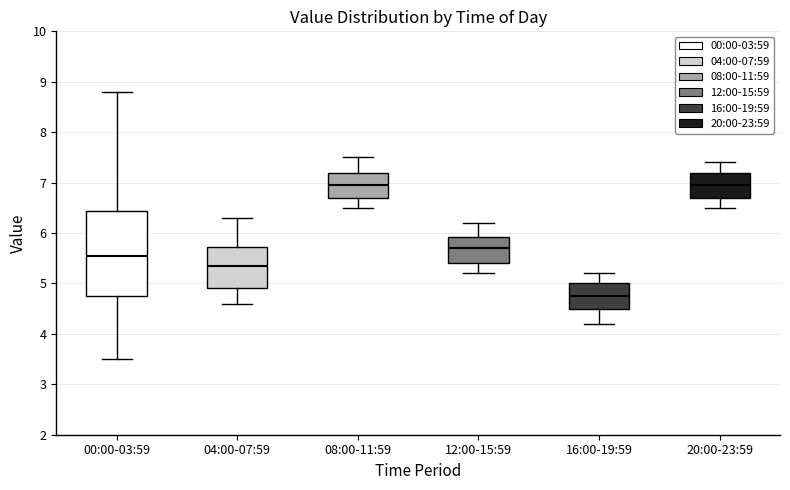

Which box is the tallest, from its lower edge to its upper edge?

00:00-03:59